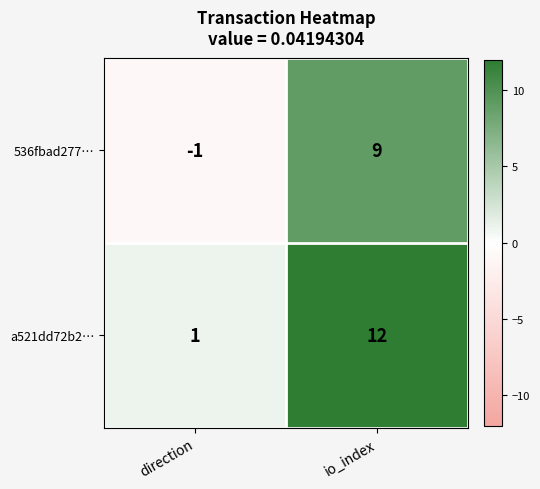

List the series in order of their overall mean, highest first.

a521dd72b2…, 536fbad277…